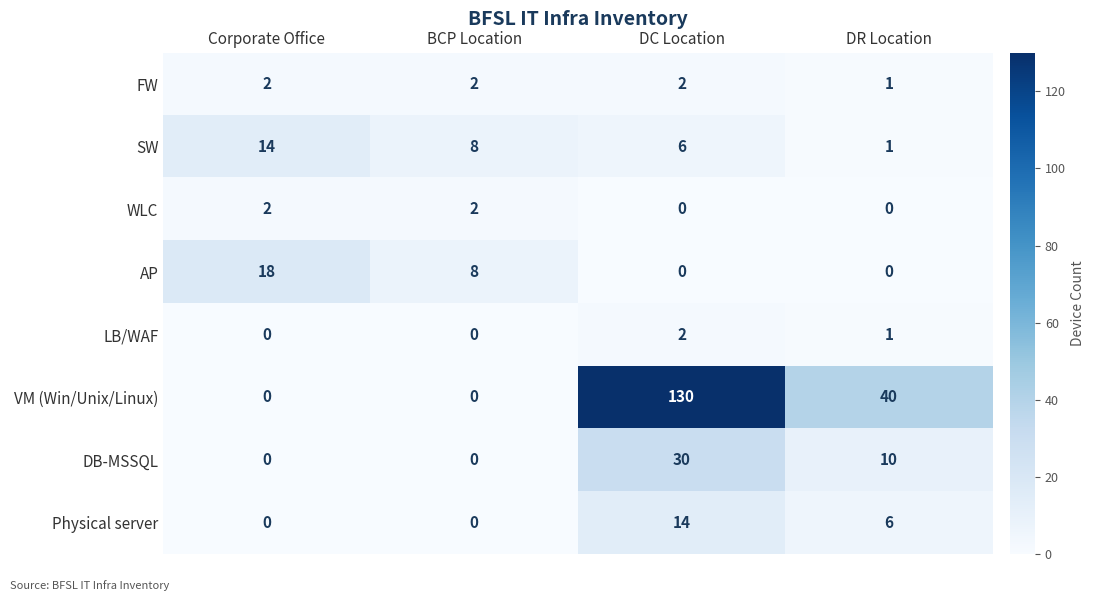

List the labels in order of SW value, smallest first.

DR Location, DC Location, BCP Location, Corporate Office